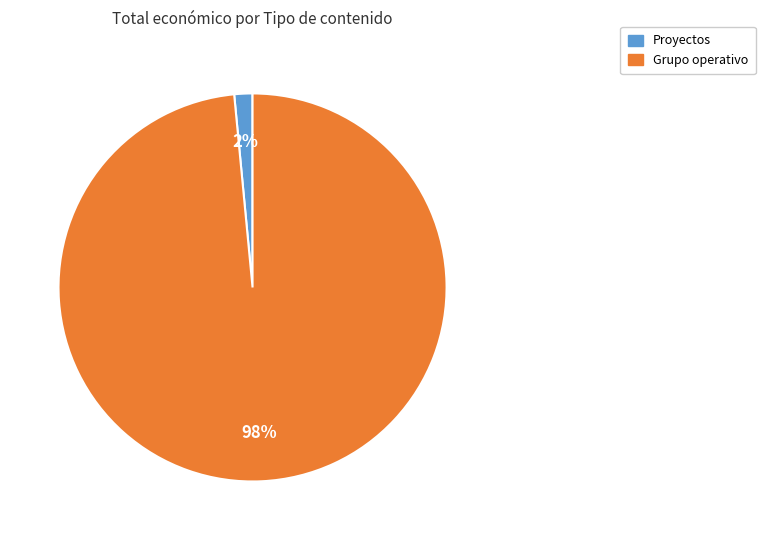

To the nearest percent, what is the average slice percentage?

50%